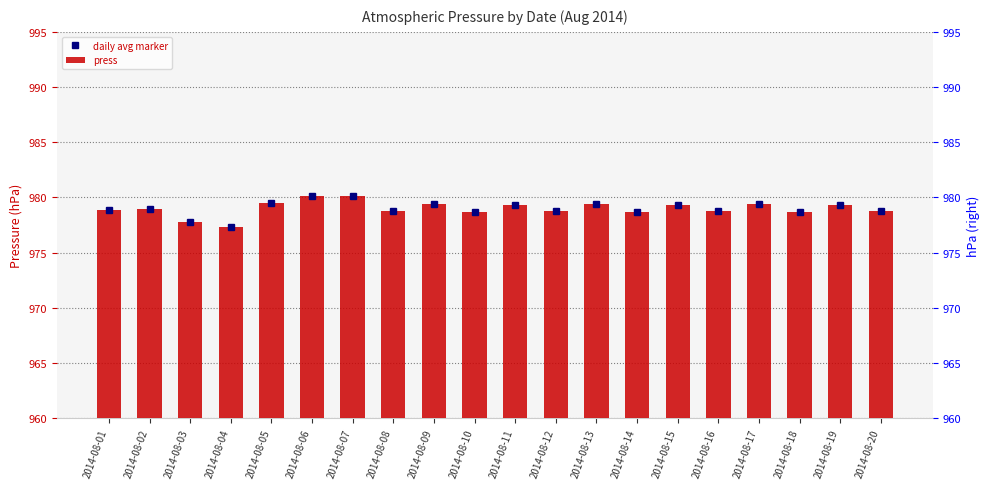

Reading left to right, extract all data points from this chart.

daily avg marker: 2014-08-01=978.9	2014-08-02=979.0	2014-08-03=977.8	2014-08-04=977.3	2014-08-05=979.5	2014-08-06=980.1	2014-08-07=980.1	2014-08-08=978.8	2014-08-09=979.4	2014-08-10=978.7	2014-08-11=979.3	2014-08-12=978.8	2014-08-13=979.4	2014-08-14=978.7	2014-08-15=979.3	2014-08-16=978.8	2014-08-17=979.4	2014-08-18=978.7	2014-08-19=979.3	2014-08-20=978.8
press: 2014-08-01=978.9	2014-08-02=979.0	2014-08-03=977.8	2014-08-04=977.3	2014-08-05=979.5	2014-08-06=980.1	2014-08-07=980.1	2014-08-08=978.8	2014-08-09=979.4	2014-08-10=978.7	2014-08-11=979.3	2014-08-12=978.8	2014-08-13=979.4	2014-08-14=978.7	2014-08-15=979.3	2014-08-16=978.8	2014-08-17=979.4	2014-08-18=978.7	2014-08-19=979.3	2014-08-20=978.8